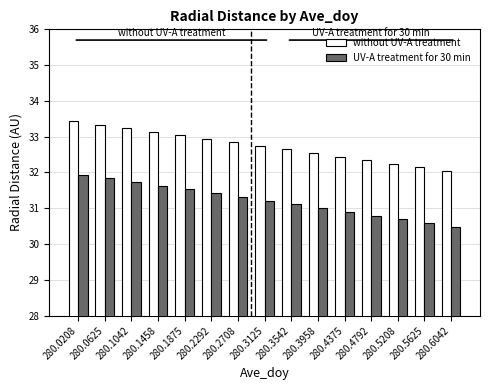

What is the difference between the highest and lowest values at 280.4375?

1.5